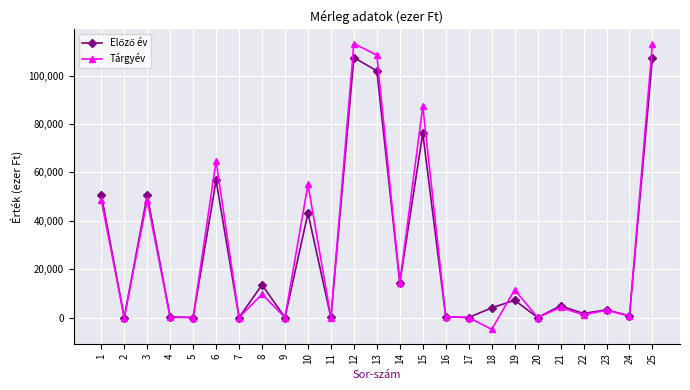

Which series has the largest range (max minus min)?

Tárgyév